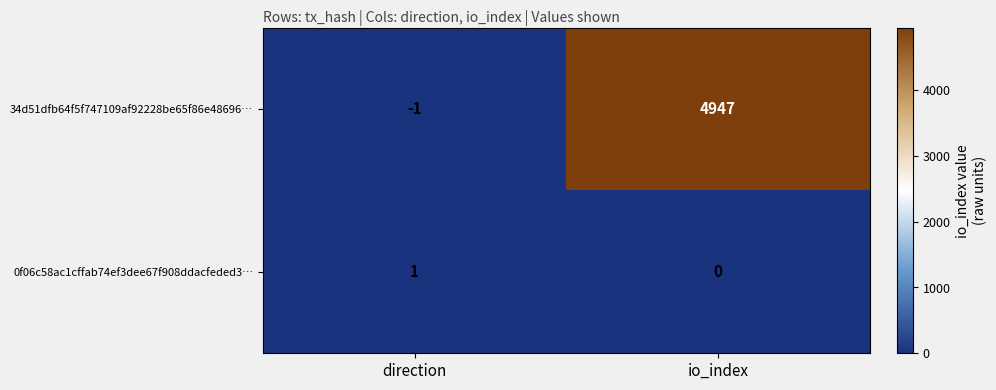

How many distinct data groups are displayed?

2